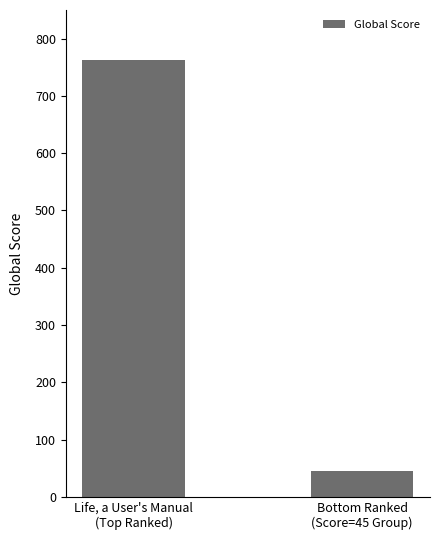

Count the values in the range 45 to 762.

2